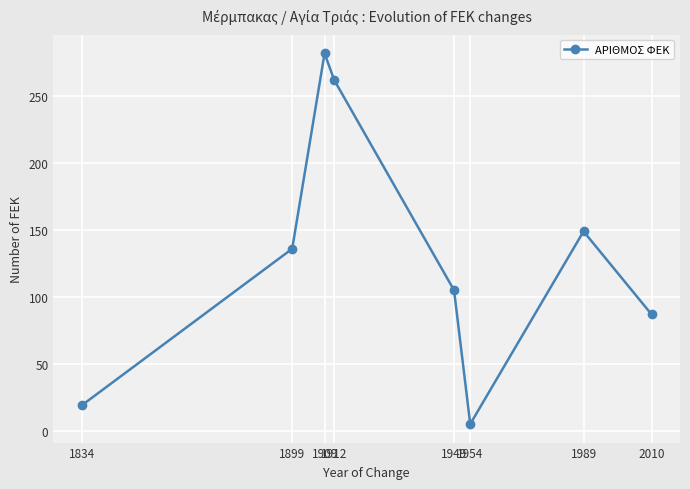

What is the average value?

131